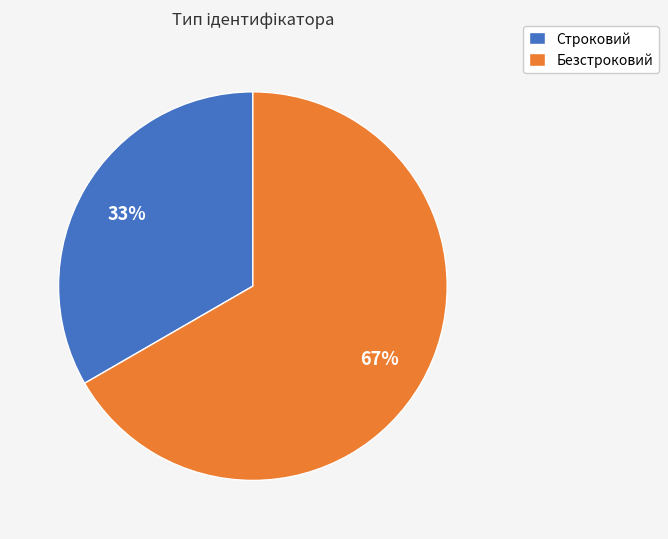

Is the sum of Строковий and Безстроковий greater than half?

Yes